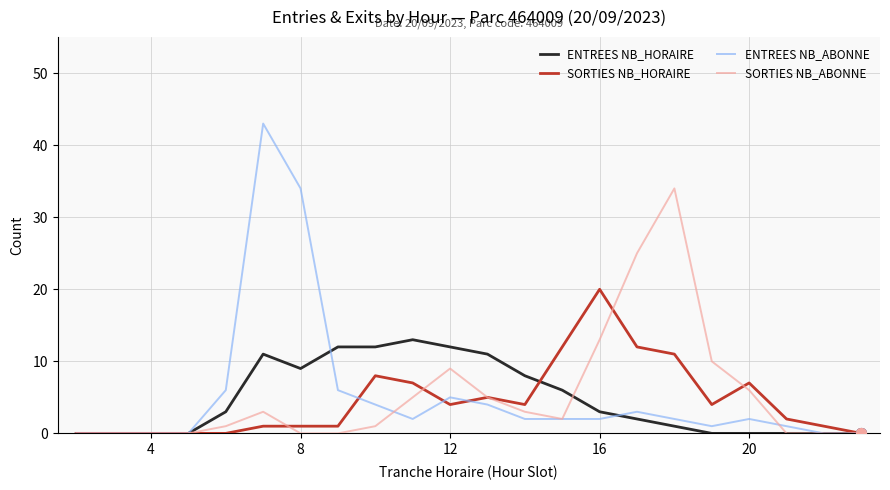

What is the maximum value for ENTREES NB_ABONNE?

43